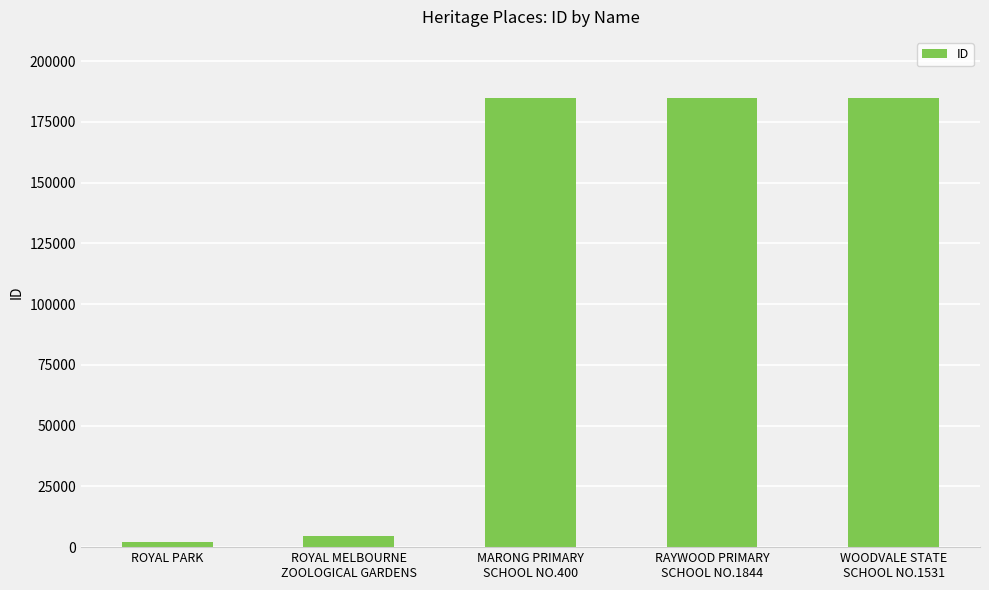

What is the maximum value shown in the chart?

184959